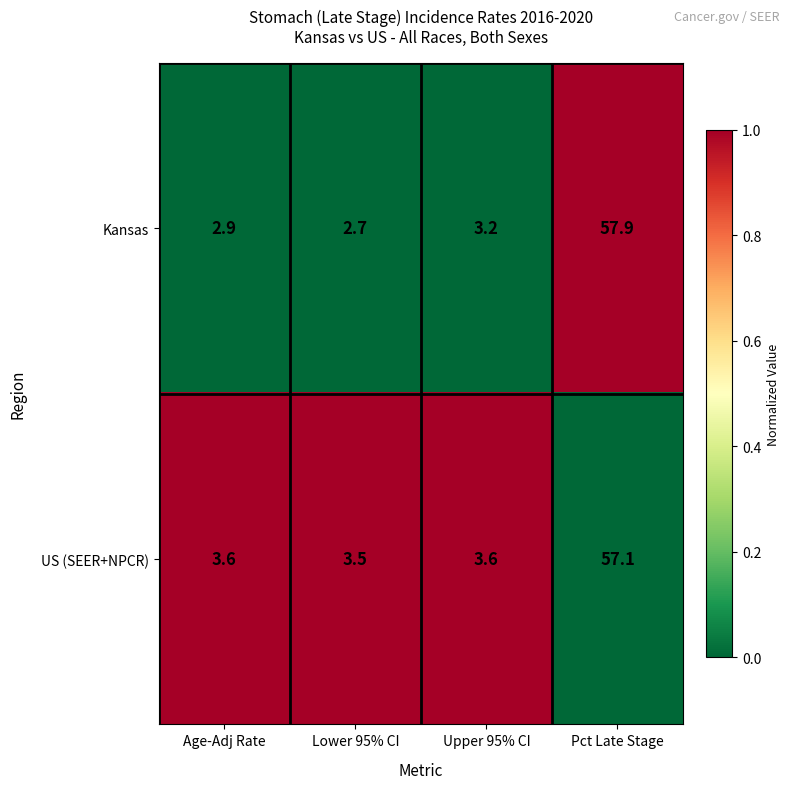

How many data points in Kansas are above 3?

2